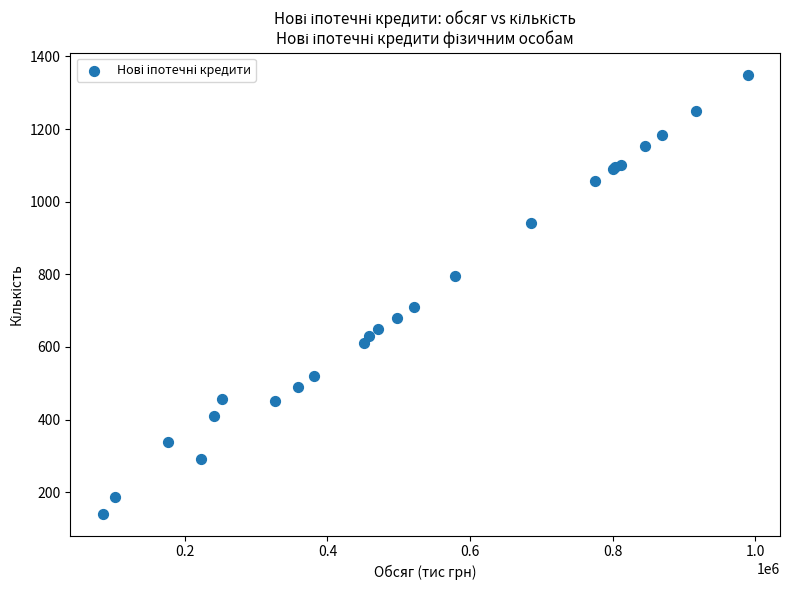

What Y value in the scatter plot is closest to 745?

711